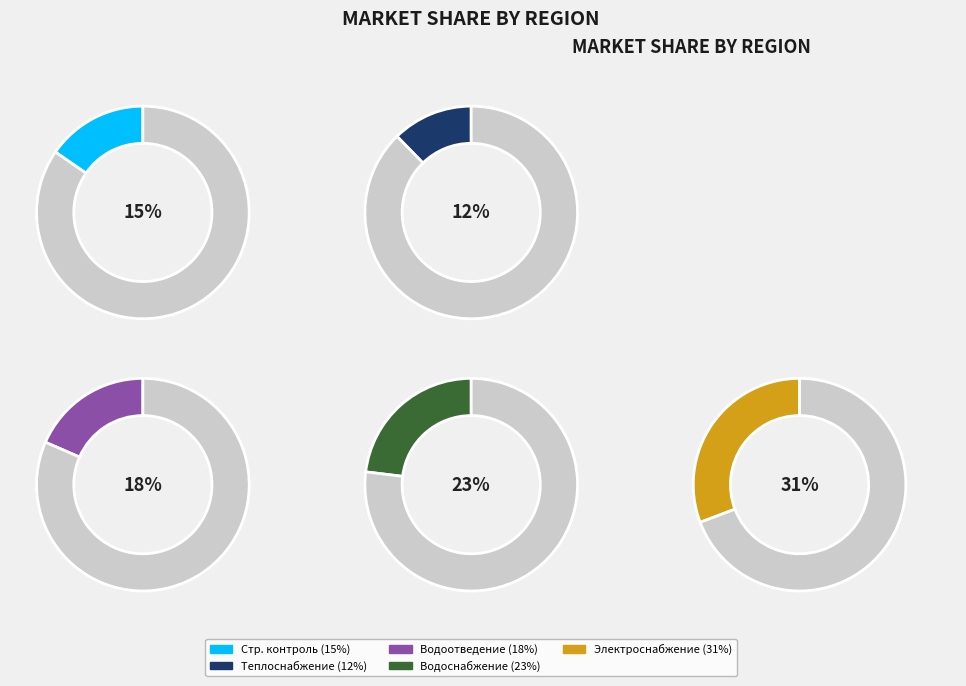

What percentage is NOT represented by Строительный контроль водоснабжения?

76.9%